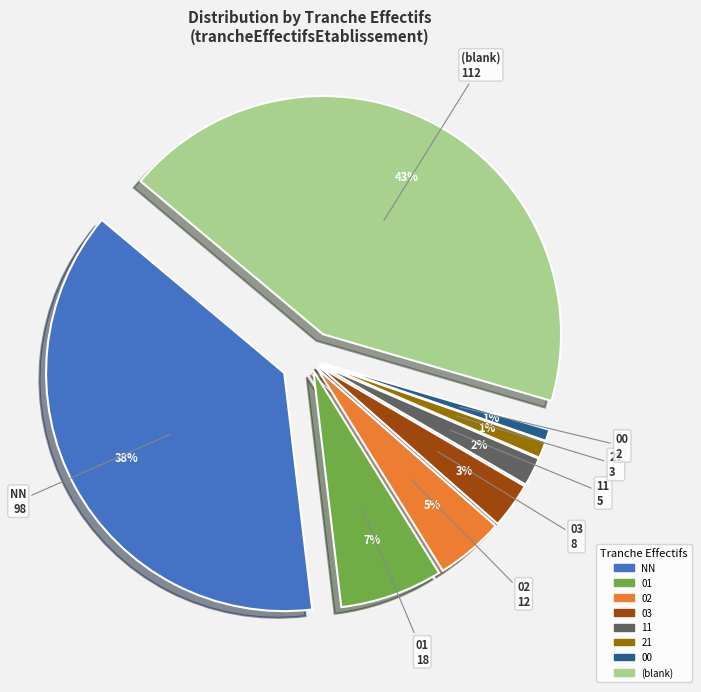

Count the number of slices in the pie.

8